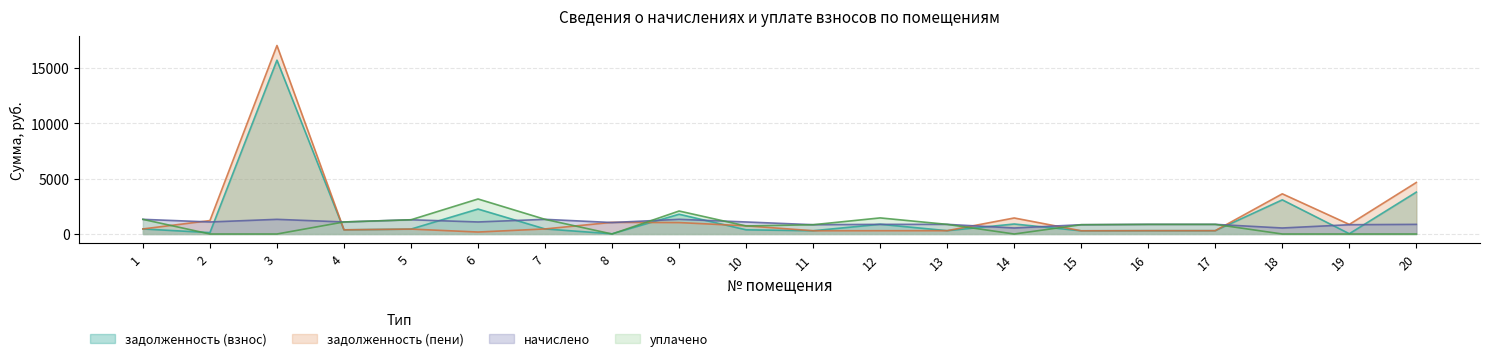

What is the maximum value shown in the chart?

17037.0